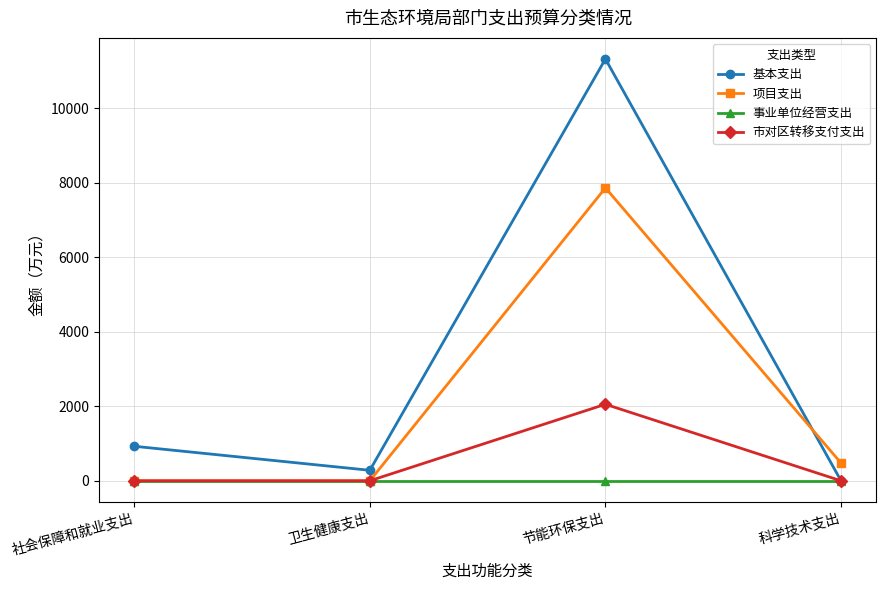

True or false: 市对区转移支付支出 has a value of 0.0 at 科学技术支出.

True